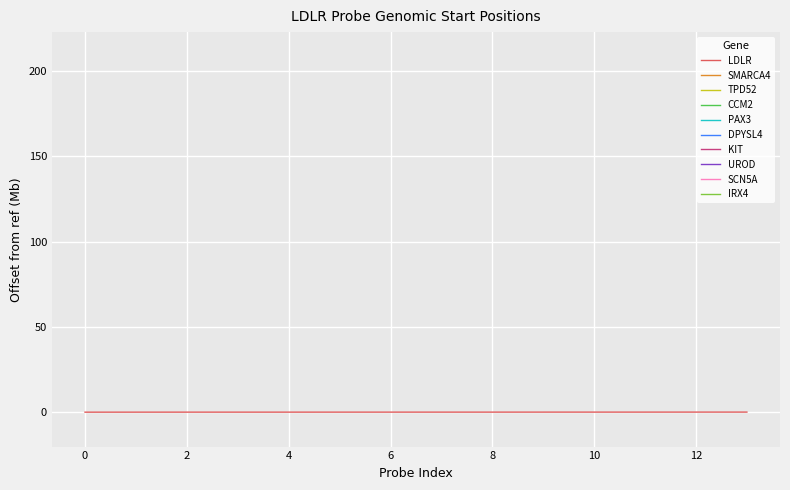

Count the number of categories in the chart.

14